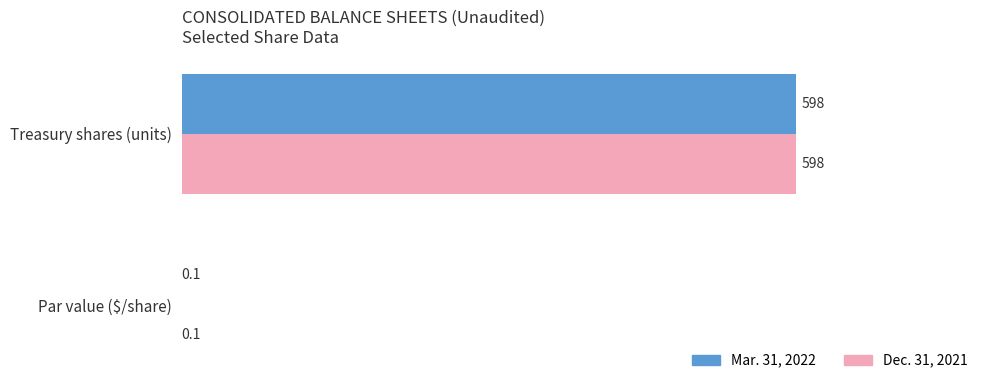

The Dec. 31, 2021 series shows 185.2 at Treasury shares (units). True or false?

False